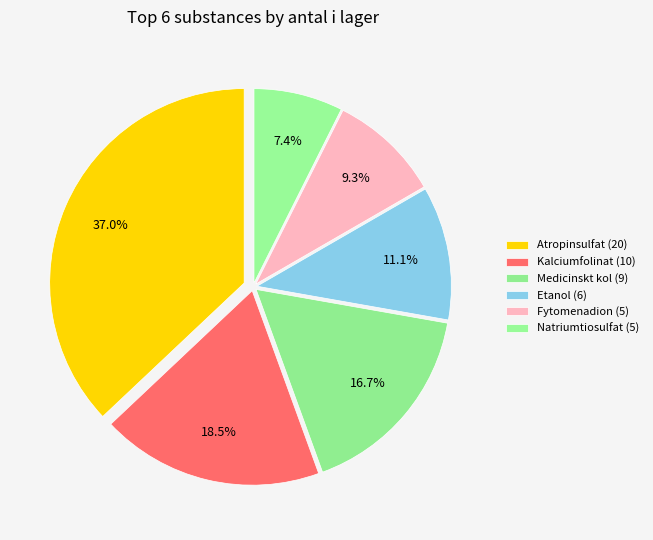

What percentage do Natriumtiosulfat (5) and Etanol (6) together represent?

18.5%